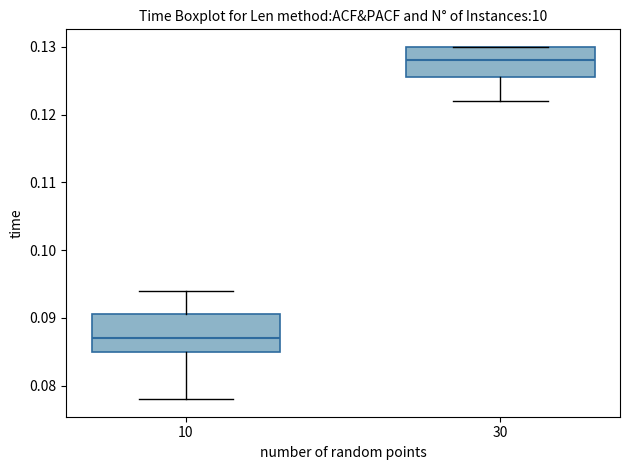

Which box has the highest median line?

30